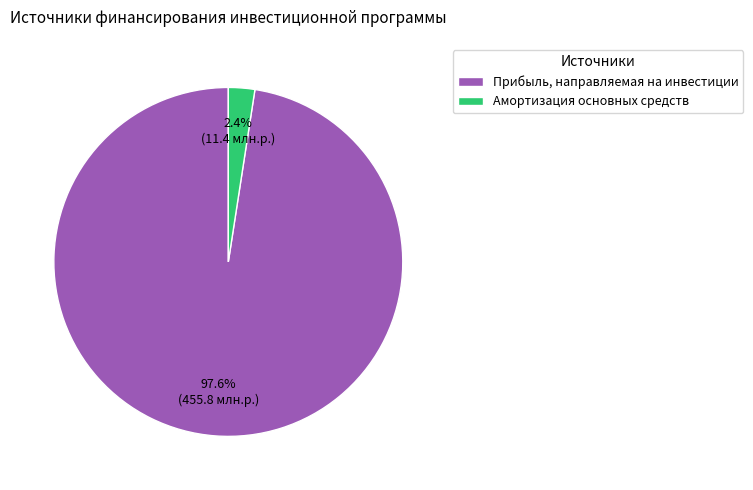

What is the majority slice?

Прибыль, направляемая на инвестиции